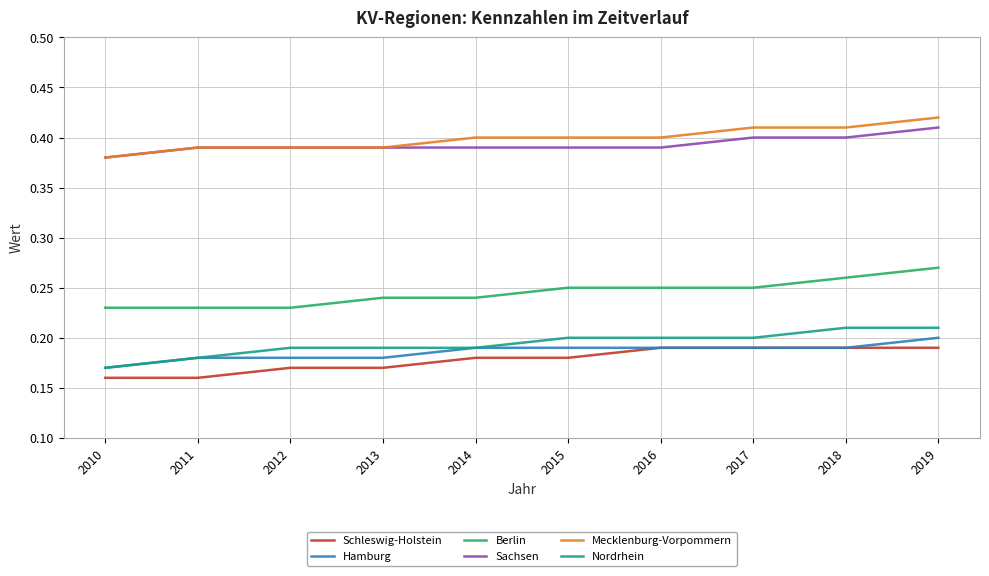

True or false: Mecklenburg-Vorpommern and Hamburg intersect in this chart.

False